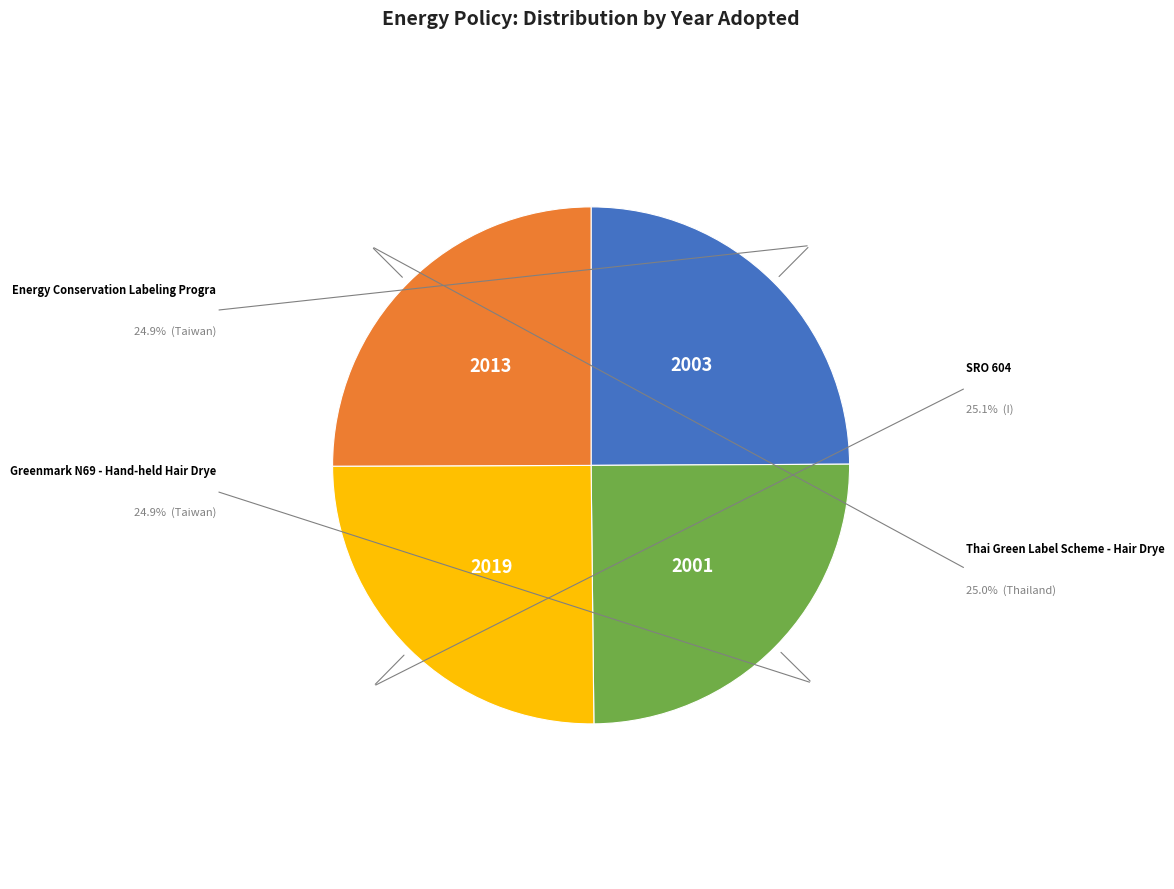

Is there a majority slice in this chart?

No